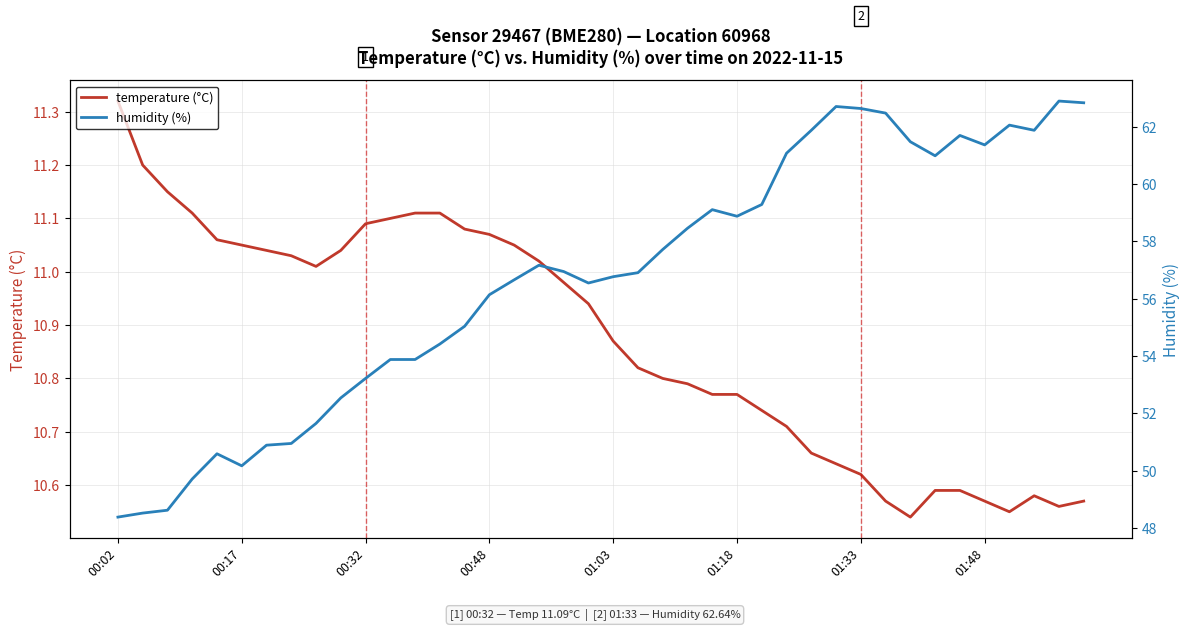

Which series has the largest total across all categories?

humidity (%)